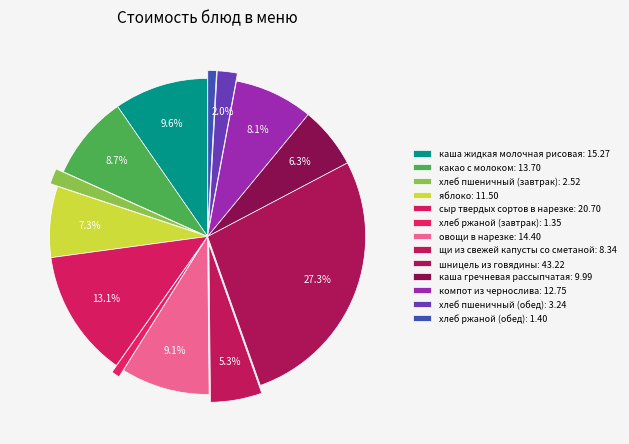

Between сыр твердых сортов в нарезке and хлеб ржаной (обед), which is larger?

сыр твердых сортов в нарезке